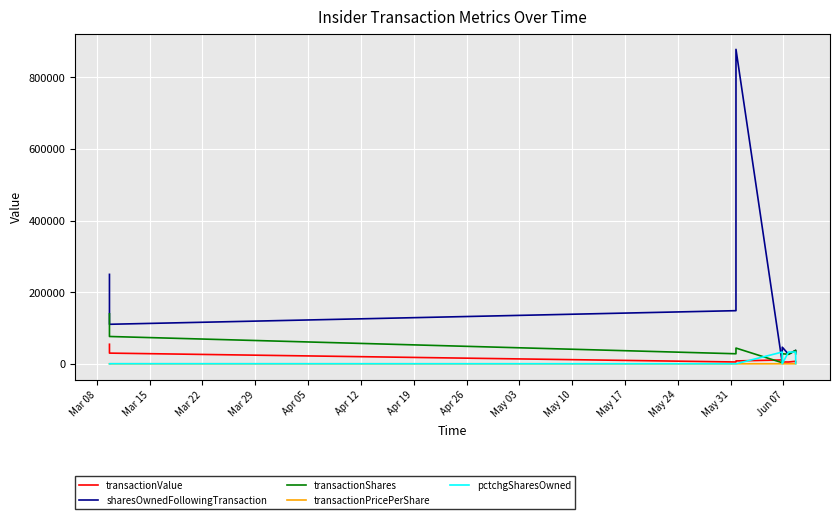

Which series has the largest total across all categories?

sharesOwnedFollowingTransaction